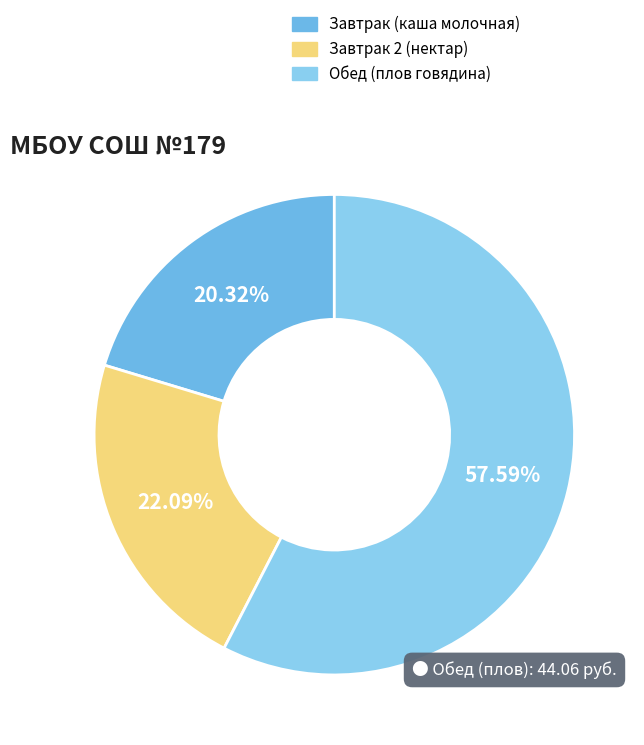

Count the number of slices in the pie.

3